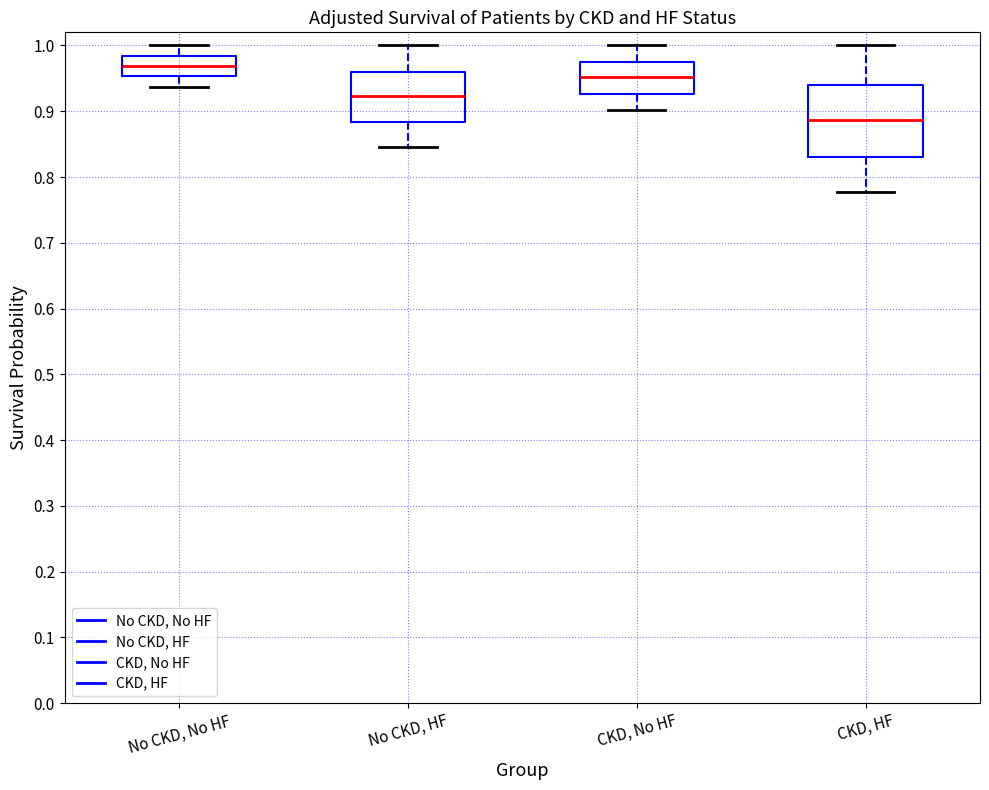

Which box's median line is the lowest?

CKD, HF